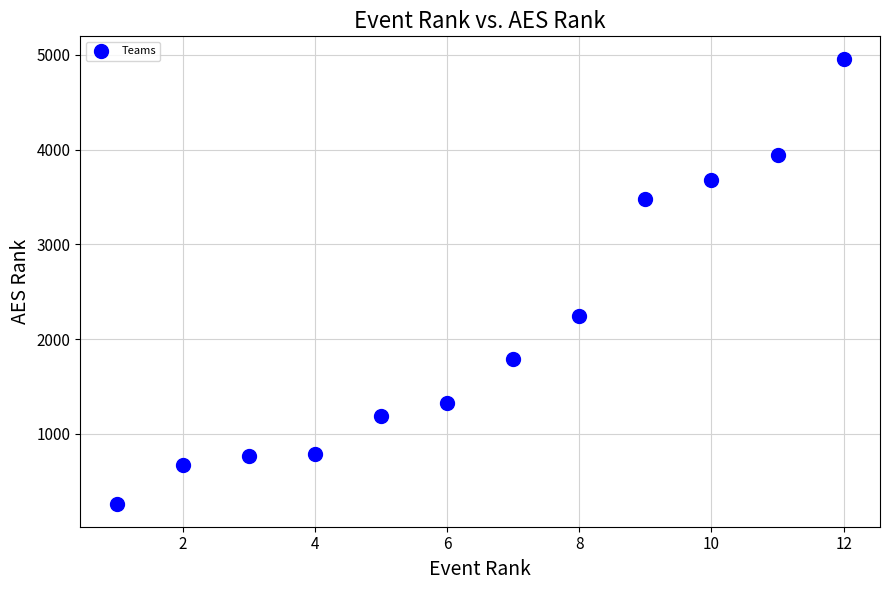

What Y value in the scatter plot is closest to 2608?

2242